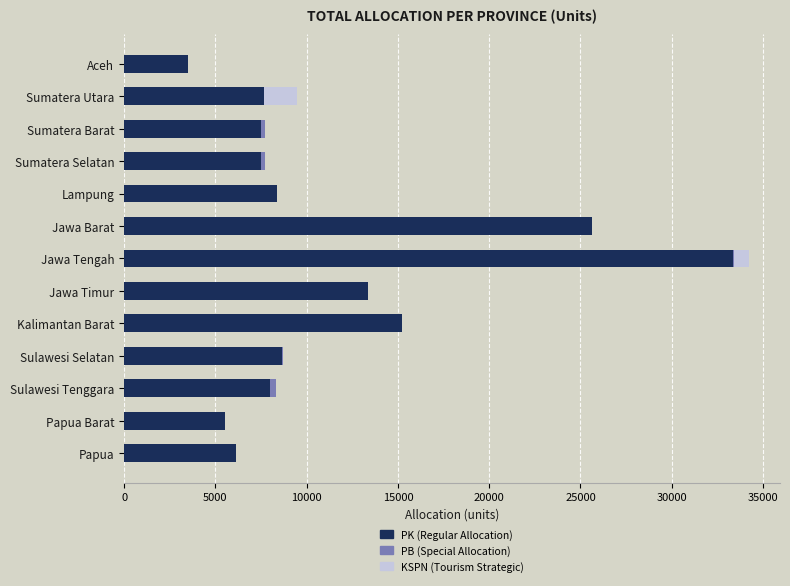

The PK (Regular Allocation) series shows 13369 at Jawa Timur. True or false?

True